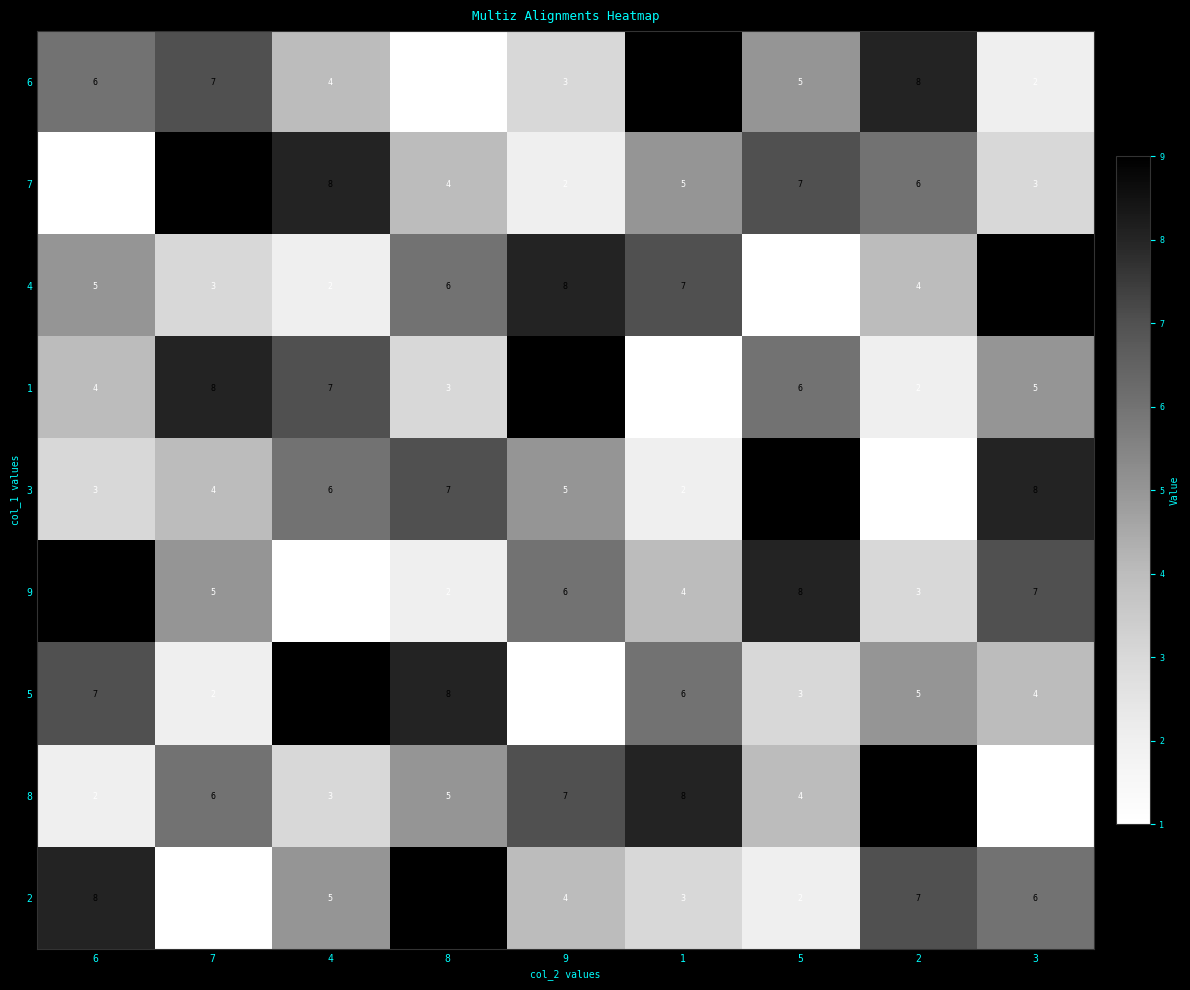

Count the number of data series in this chart.

9